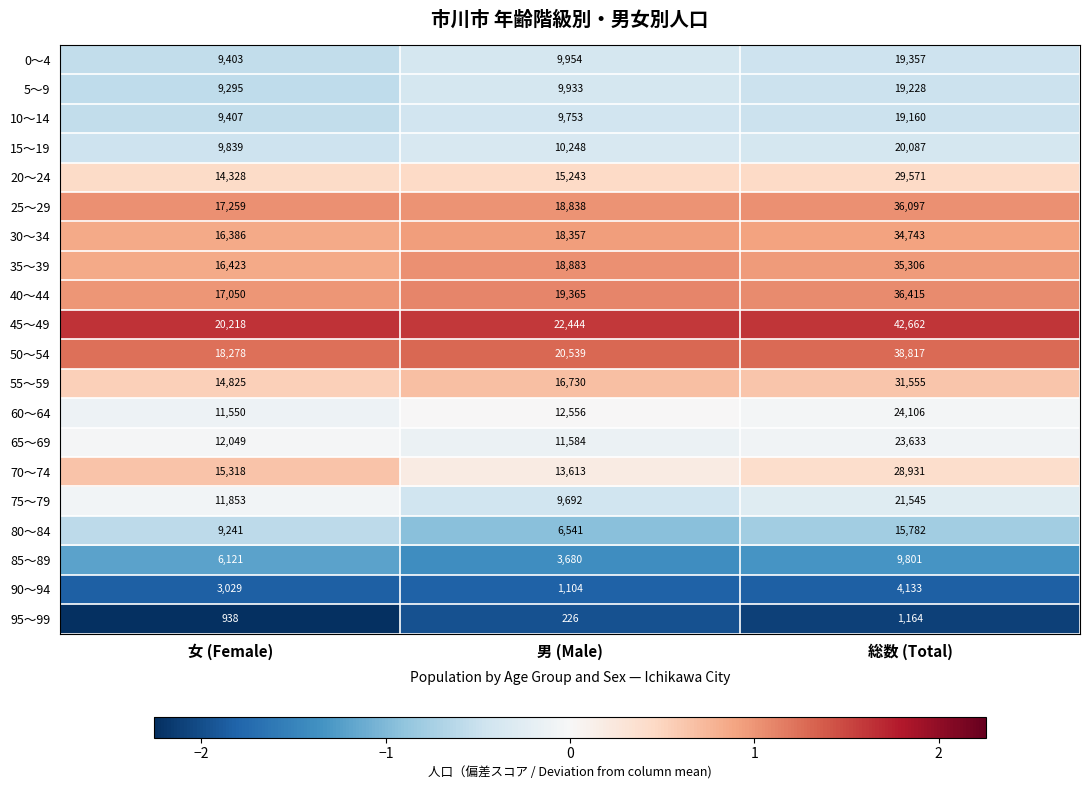

What is the sum of the 95～99 values at 男 (Male) and 総数 (Total)?

1390